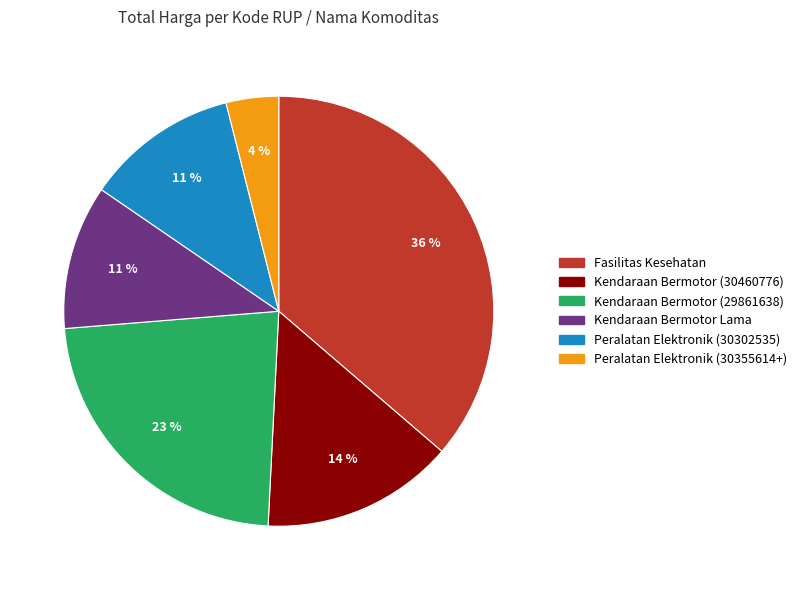

Count the number of slices in the pie.

6